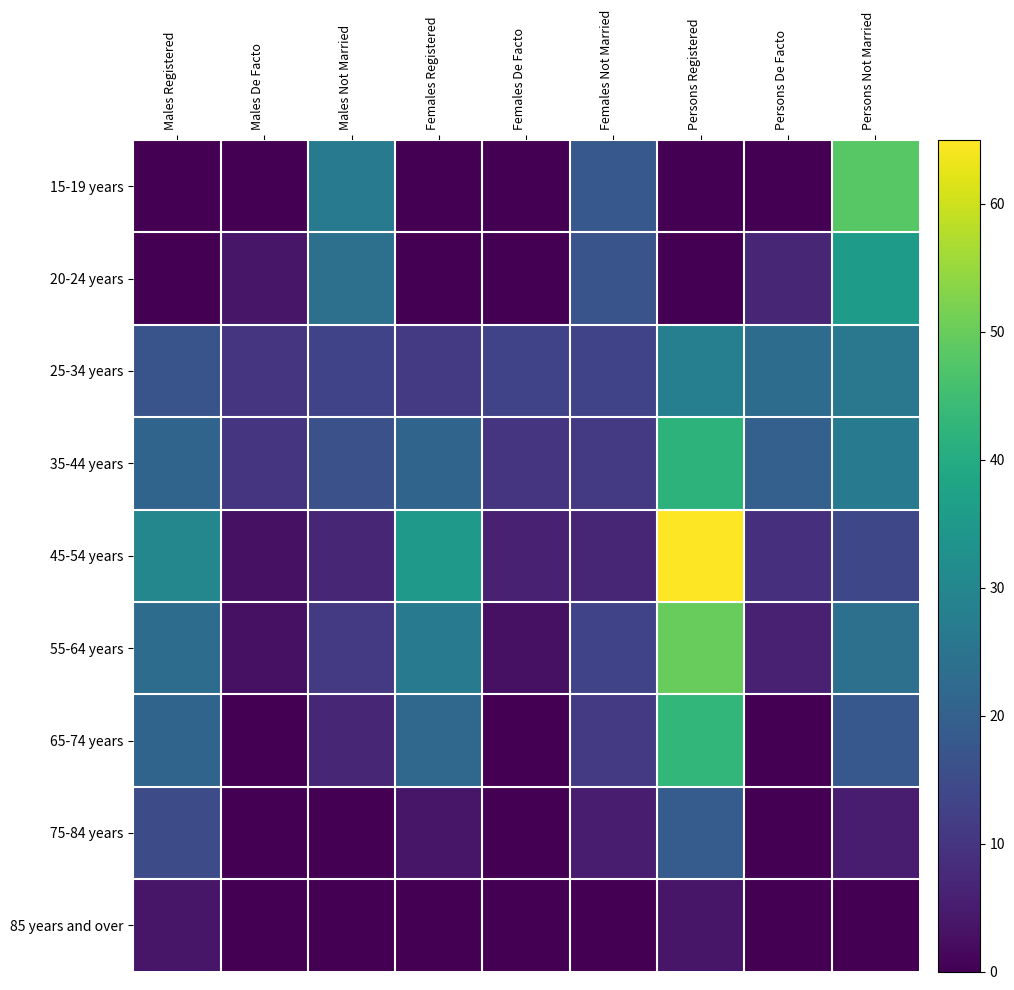

Which label corresponds to the smallest value in the chart?

Males Registered